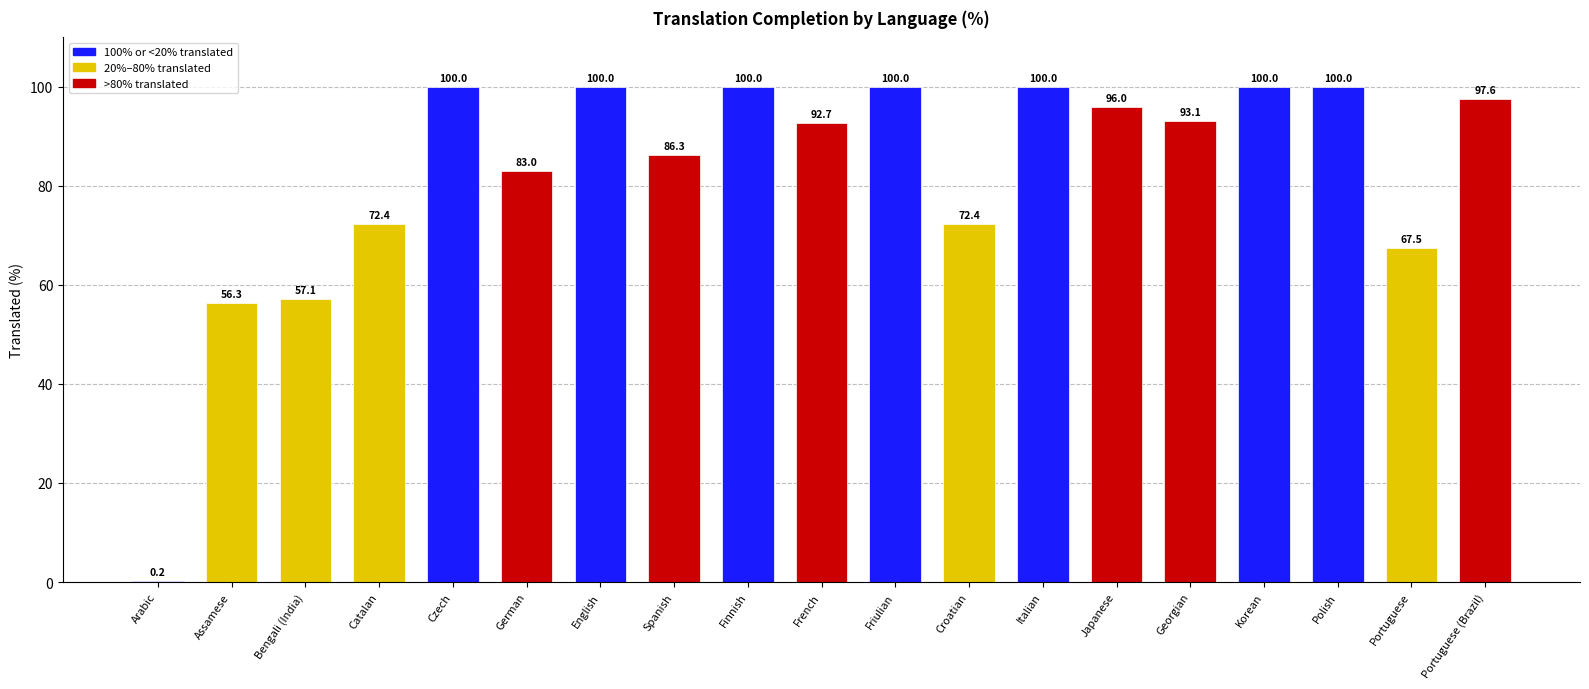

Where is the data nearest to the value 50?

Assamese